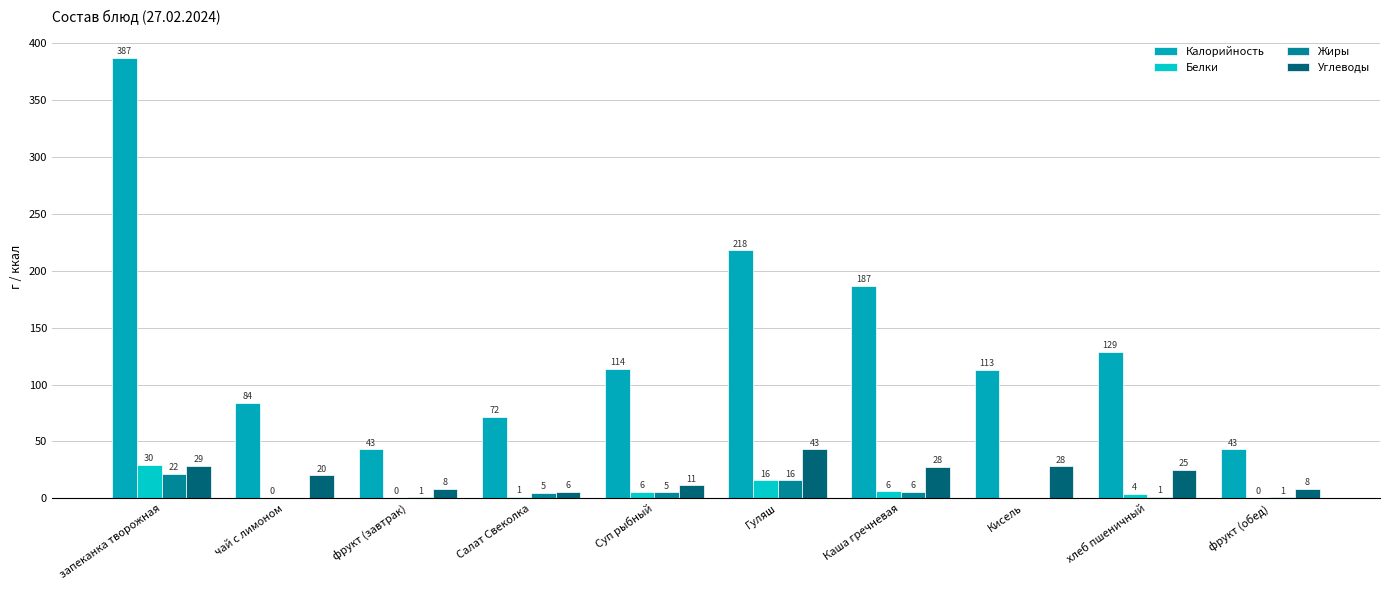

At which category is the sum across all series the highest?

запеканка творожная